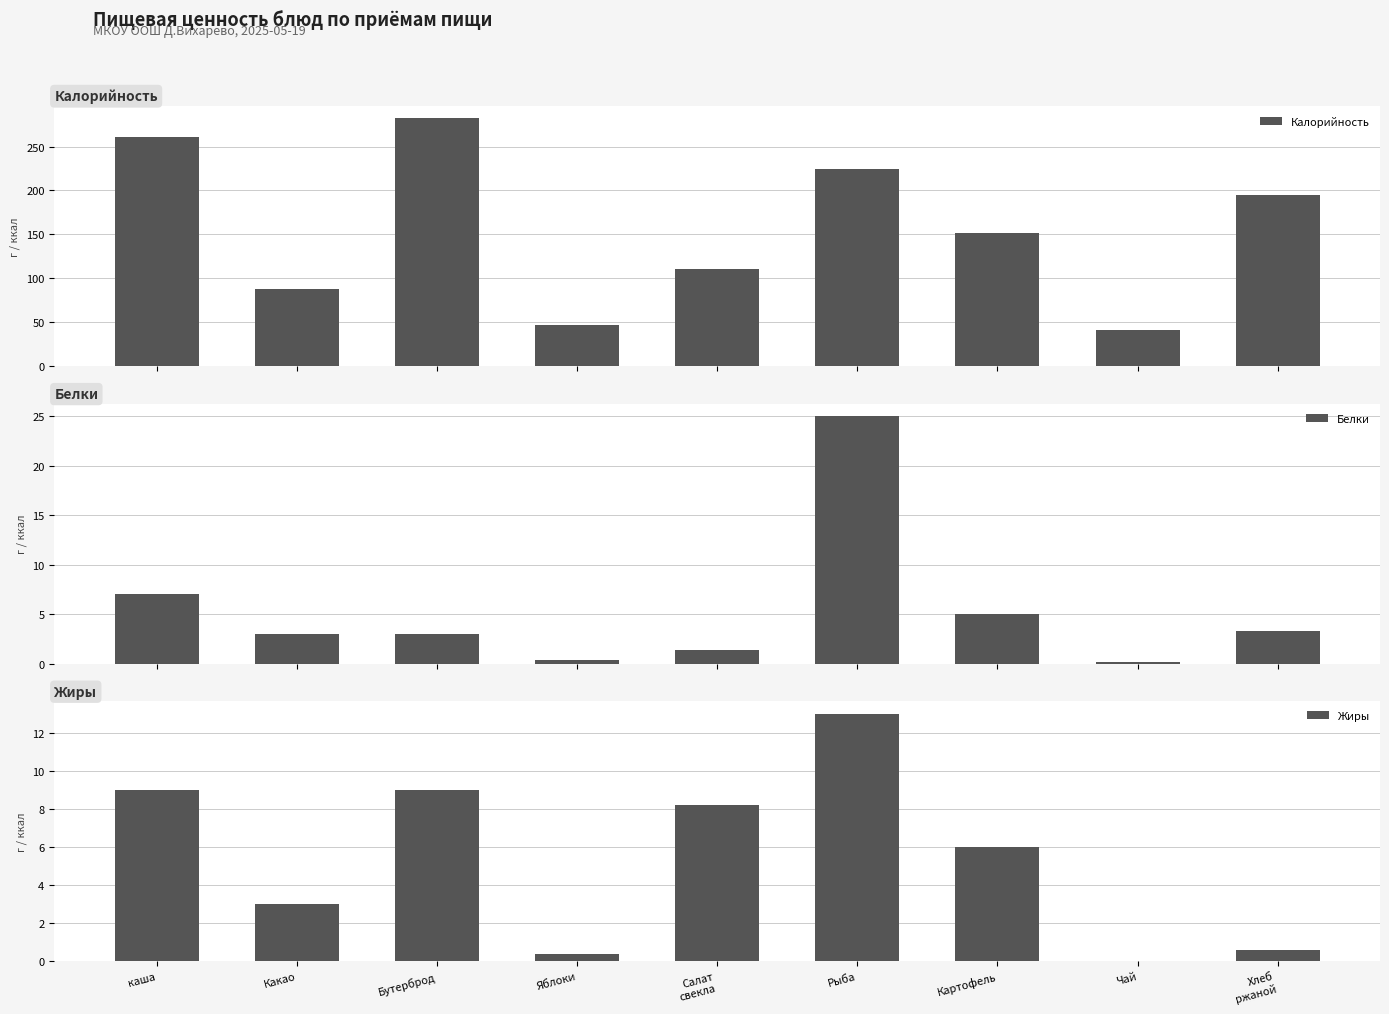

Reading left to right, list all the values displayed in this chart.

Калорийность: каша=261.0	Какао=88.0	Бутерброд=282.0	Яблоки=47.0	Салат
свекла=110.0	Рыба=224.0	Картофель=151.0	Чай=41.0	Хлеб
ржаной=195.3
Белки: каша=7.0	Какао=3.0	Бутерброд=3.0	Яблоки=0.4	Салат
свекла=1.4	Рыба=25.0	Картофель=5.0	Чай=0.2	Хлеб
ржаной=3.3
Жиры: каша=9.0	Какао=3.0	Бутерброд=9.0	Яблоки=0.4	Салат
свекла=8.2	Рыба=13.0	Картофель=6.0	Чай=0.0	Хлеб
ржаной=0.6